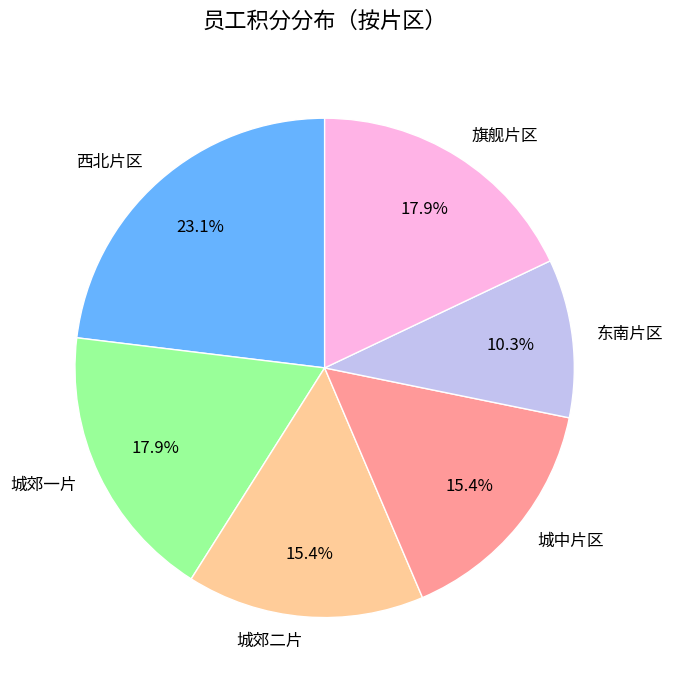

How much of the chart is everything except 城郊一片?

82.1%